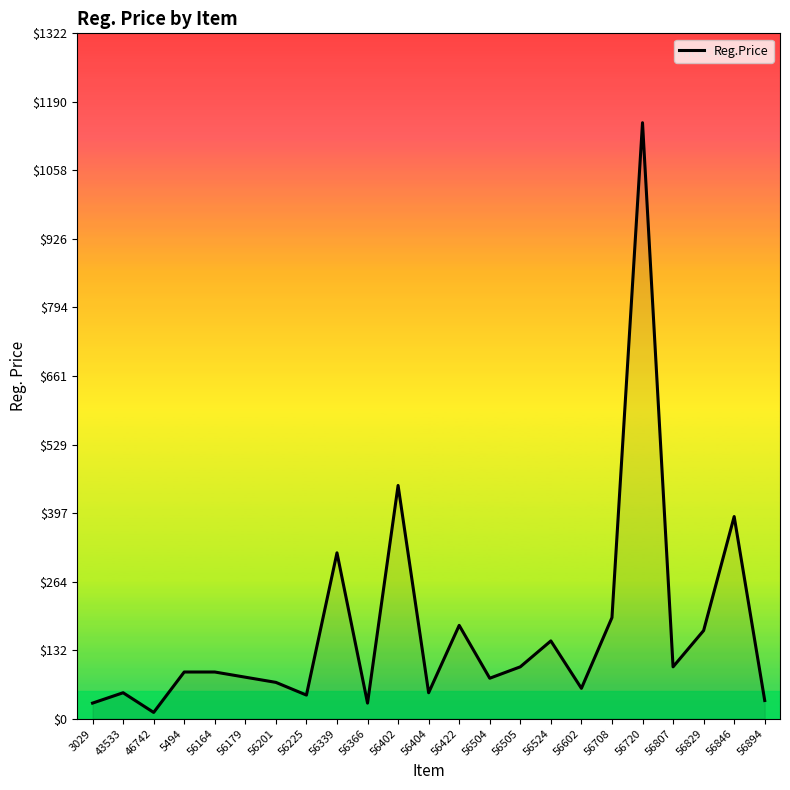

Between 56339 and 46742, which is larger?

56339